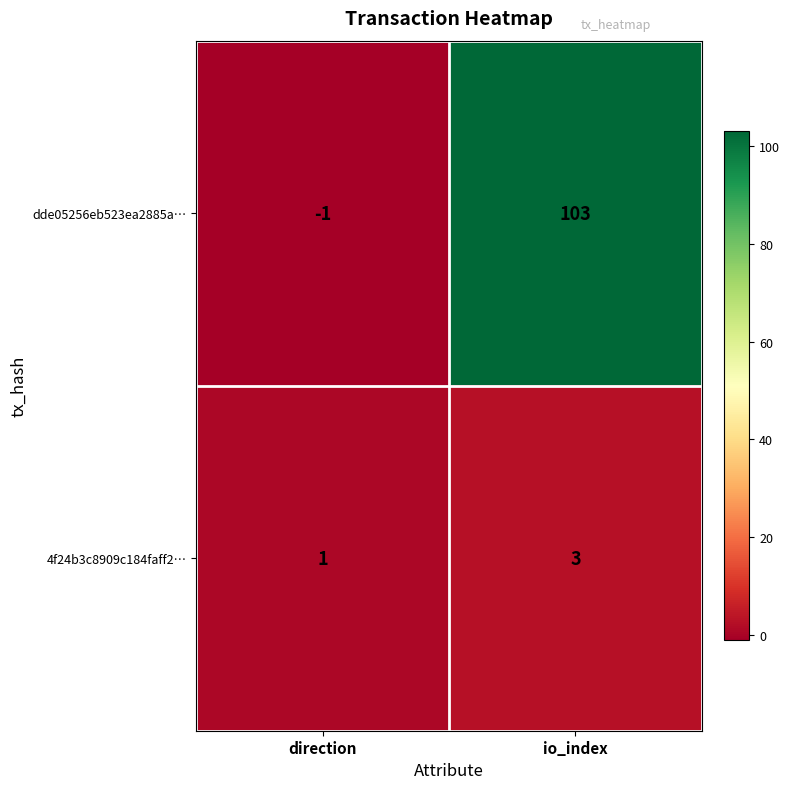

At direction, list the series in order from largest to smallest.

4f24b3c8909c184faff2…, dde05256eb523ea2885a…